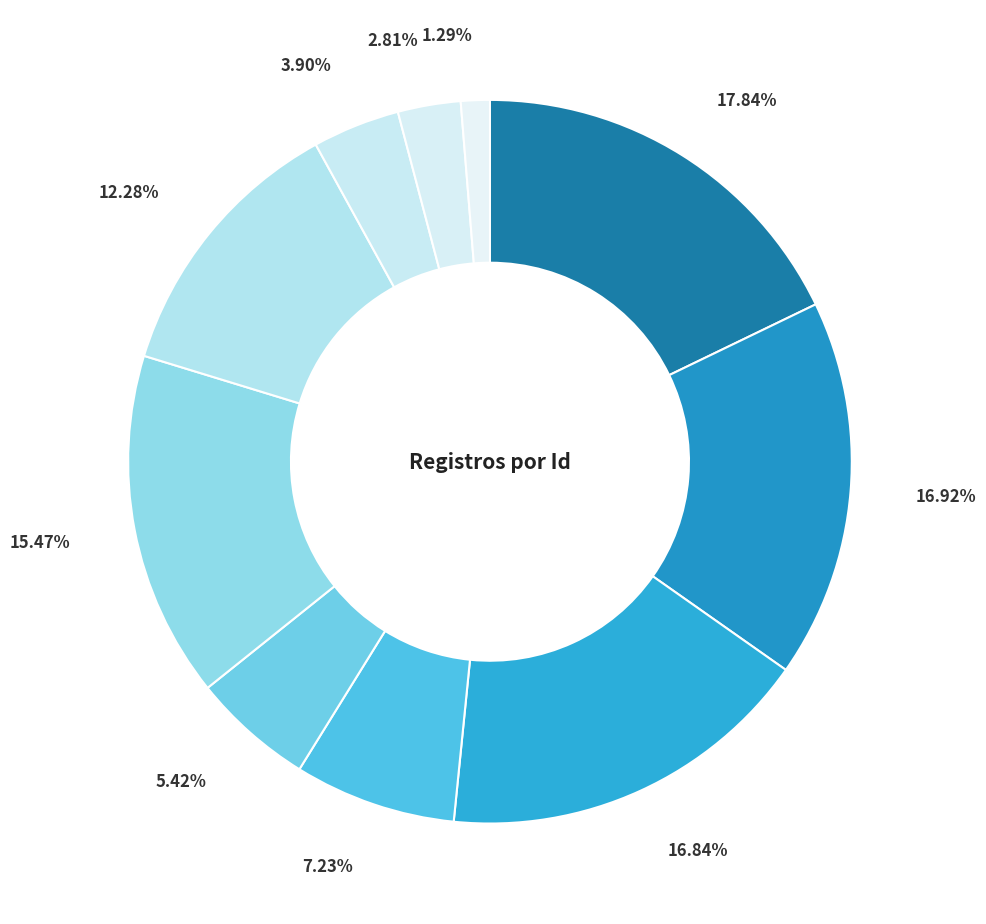

Does any single category account for the majority?

No